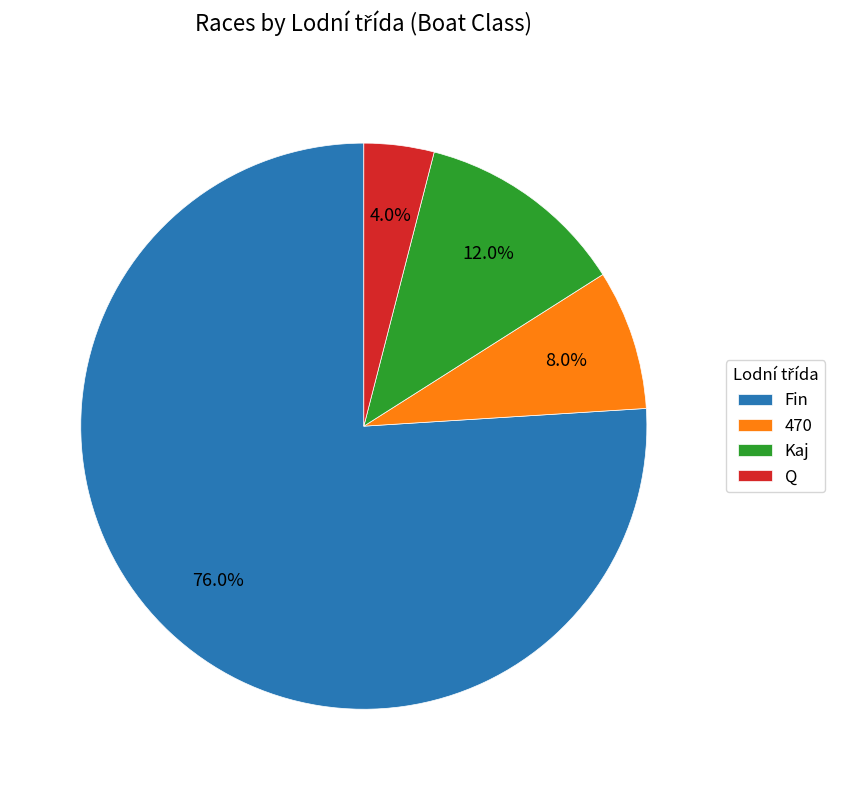

Which category has the smallest portion of the pie?

Q